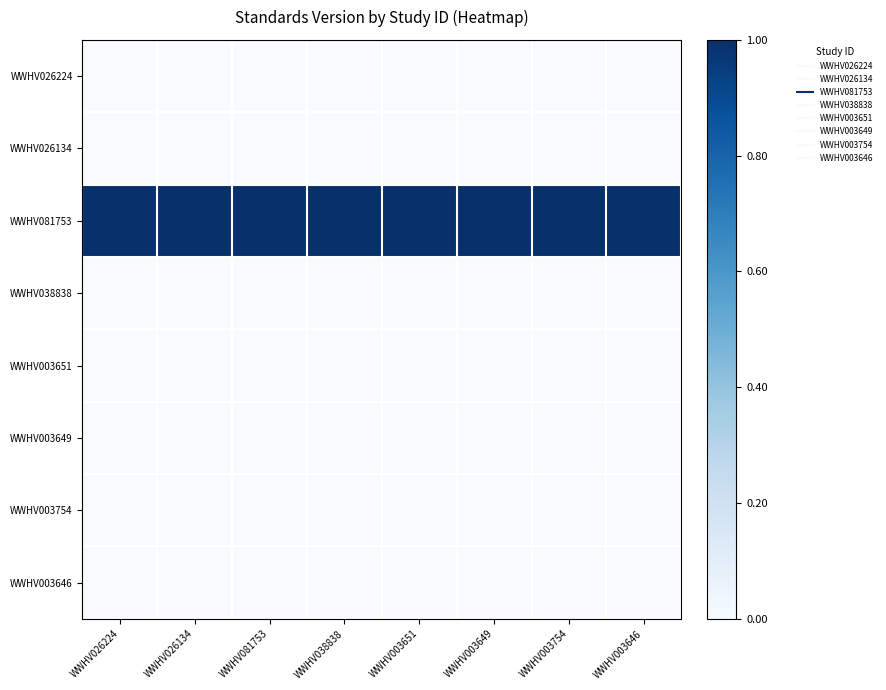

Reading left to right, transcribe all the data shown in this chart.

WWHV026224: WWHV026224=0.0	WWHV026134=0.0	WWHV081753=0.0	WWHV038838=0.0	WWHV003651=0.0	WWHV003649=0.0	WWHV003754=0.0	WWHV003646=0.0
WWHV026134: WWHV026224=0.0	WWHV026134=0.0	WWHV081753=0.0	WWHV038838=0.0	WWHV003651=0.0	WWHV003649=0.0	WWHV003754=0.0	WWHV003646=0.0
WWHV081753: WWHV026224=1.0	WWHV026134=1.0	WWHV081753=1.0	WWHV038838=1.0	WWHV003651=1.0	WWHV003649=1.0	WWHV003754=1.0	WWHV003646=1.0
WWHV038838: WWHV026224=0.0	WWHV026134=0.0	WWHV081753=0.0	WWHV038838=0.0	WWHV003651=0.0	WWHV003649=0.0	WWHV003754=0.0	WWHV003646=0.0
WWHV003651: WWHV026224=0.0	WWHV026134=0.0	WWHV081753=0.0	WWHV038838=0.0	WWHV003651=0.0	WWHV003649=0.0	WWHV003754=0.0	WWHV003646=0.0
WWHV003649: WWHV026224=0.0	WWHV026134=0.0	WWHV081753=0.0	WWHV038838=0.0	WWHV003651=0.0	WWHV003649=0.0	WWHV003754=0.0	WWHV003646=0.0
WWHV003754: WWHV026224=0.0	WWHV026134=0.0	WWHV081753=0.0	WWHV038838=0.0	WWHV003651=0.0	WWHV003649=0.0	WWHV003754=0.0	WWHV003646=0.0
WWHV003646: WWHV026224=0.0	WWHV026134=0.0	WWHV081753=0.0	WWHV038838=0.0	WWHV003651=0.0	WWHV003649=0.0	WWHV003754=0.0	WWHV003646=0.0